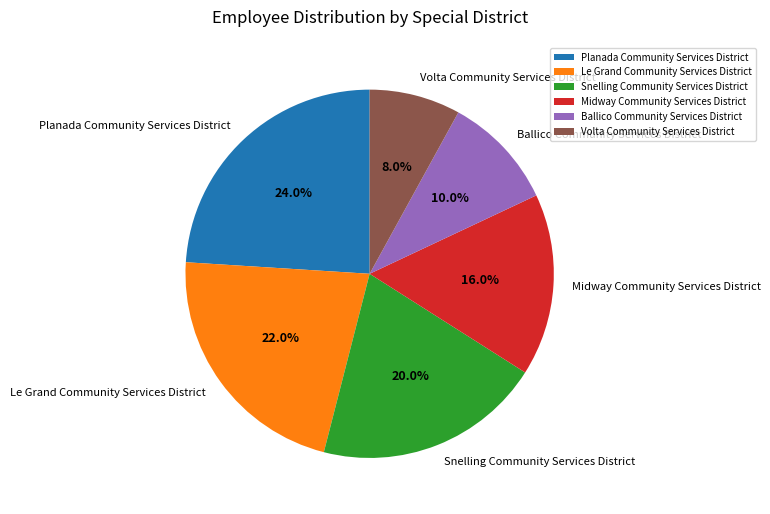

Rank the categories by value from lowest to highest.

Volta Community Services District, Ballico Community Services District, Midway Community Services District, Snelling Community Services District, Le Grand Community Services District, Planada Community Services District